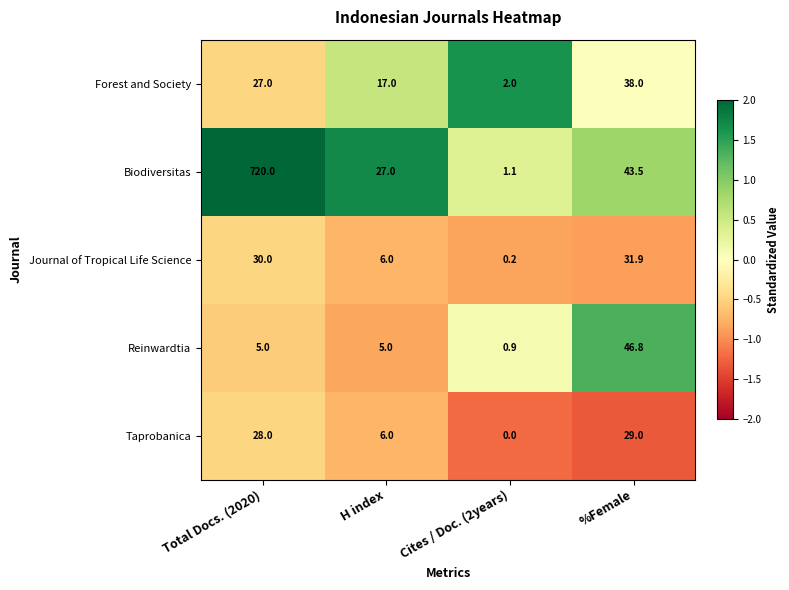

True or false: Biodiversitas has a value of 18.4 at H index.

False